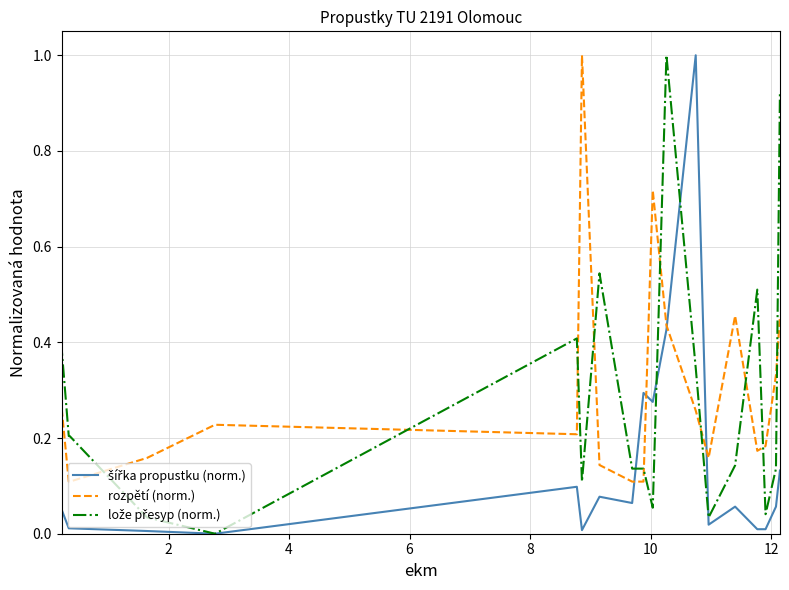

What is the maximum value shown in the chart?

1.0